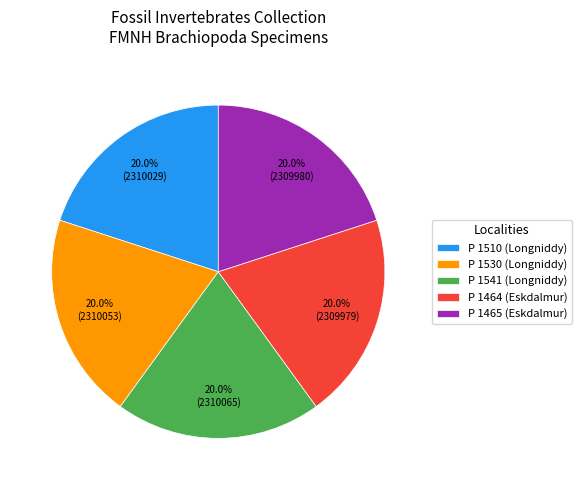

To the nearest percent, what percentage of the pie is P 1541 (Longniddy)?

20%